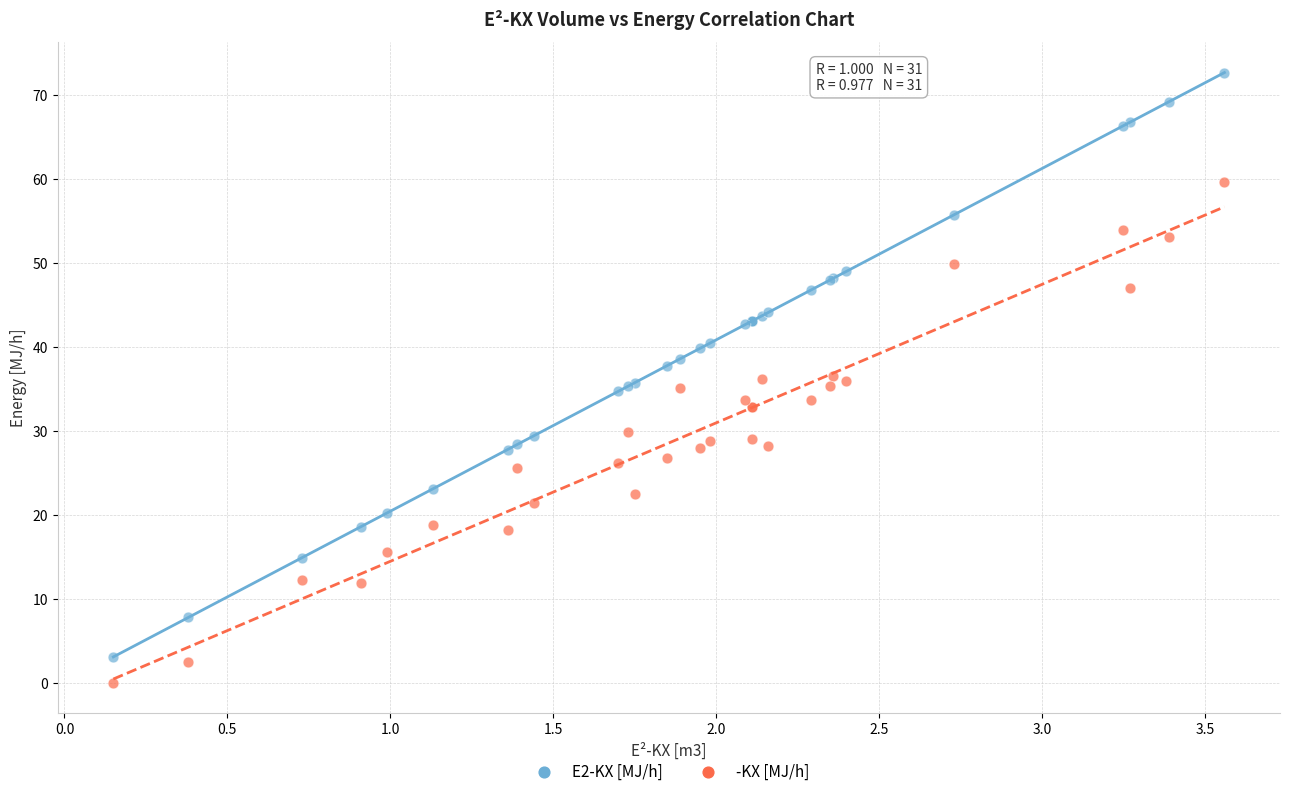

Which series reaches the maximum Y coordinate?

E2-KX [MJ/h]